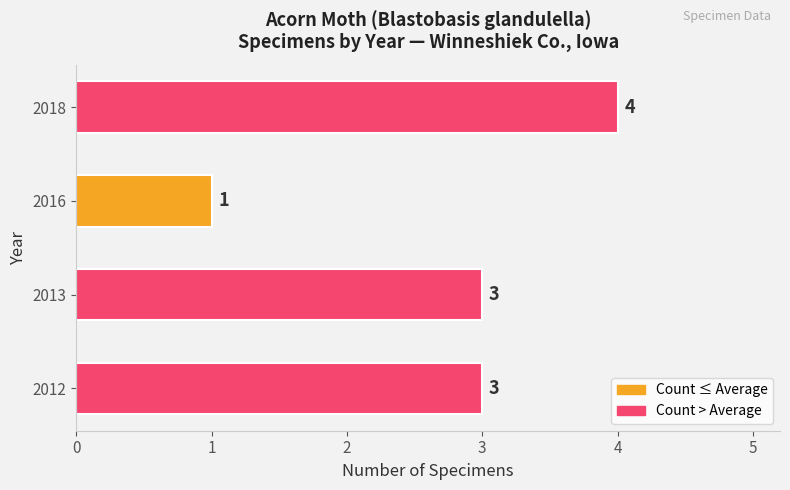

How many data points does each series have?

4